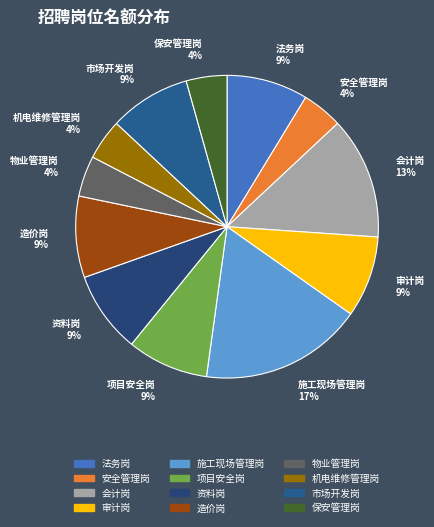

Count the number of slices in the pie.

12